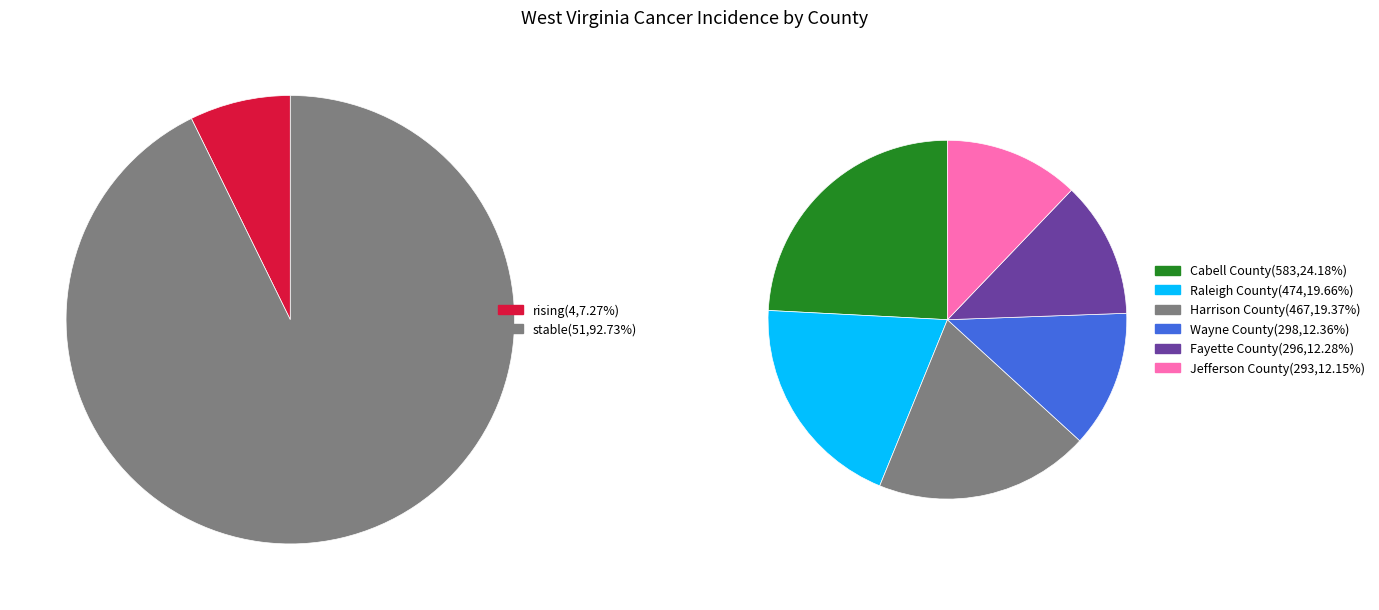

Combined, what portion of the pie is rising and stable?

100.0%